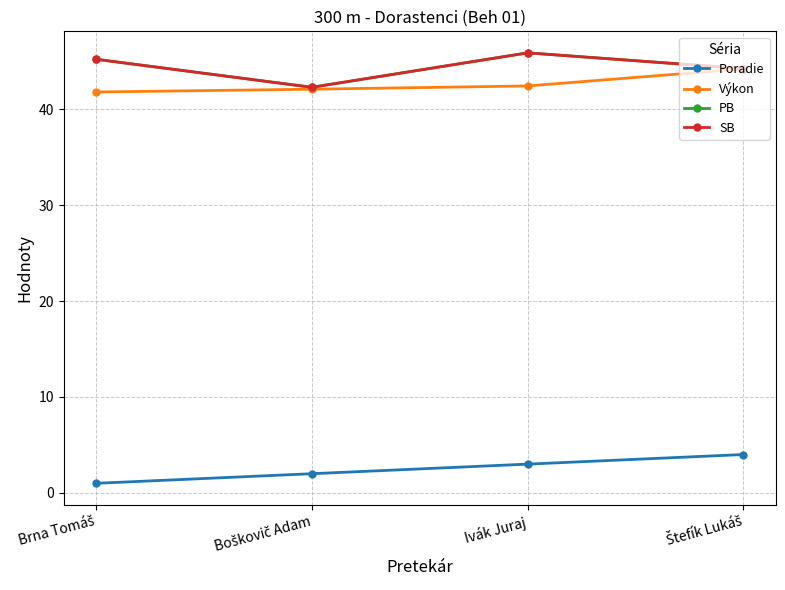

What is the label of the 4th point from the right?

Brna Tomáš